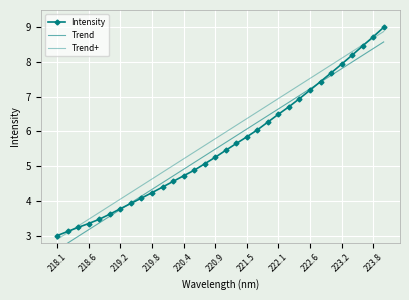

How many intersections are there between Trend and Intensity?

2